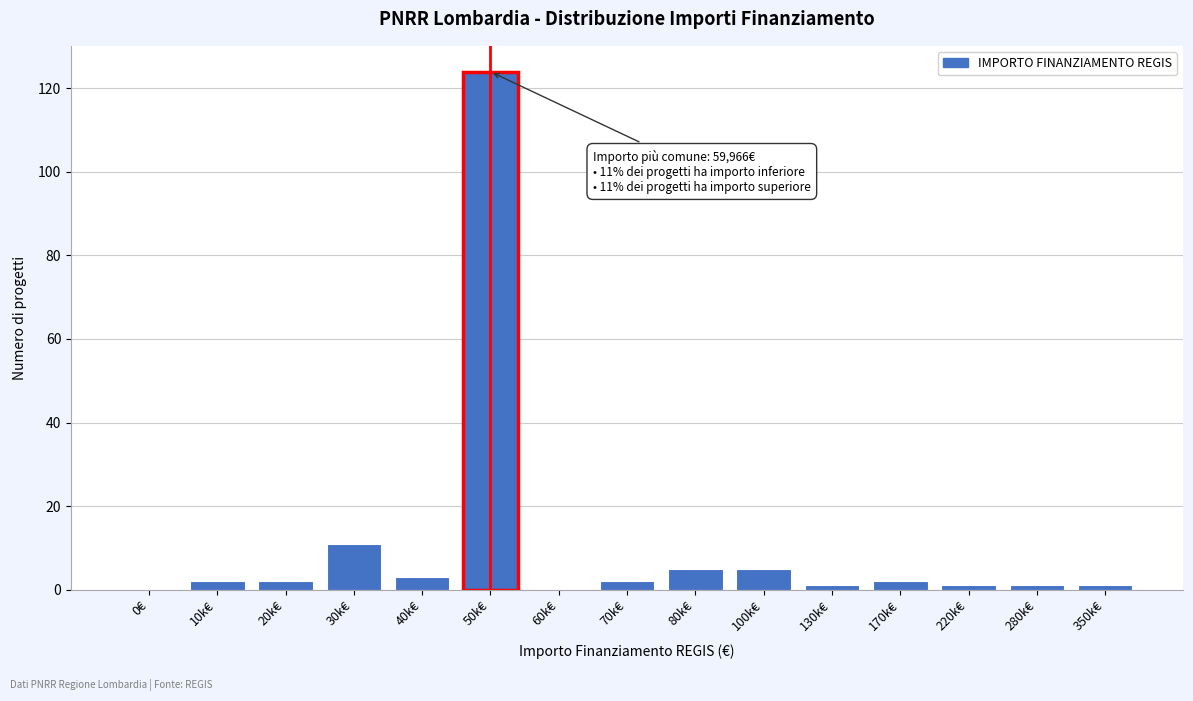

Reading right to left, what are all the values shown in this chart?

350k€=1	280k€=1	220k€=1	170k€=2	130k€=1	100k€=5	80k€=5	70k€=2	60k€=0	50k€=124	40k€=3	30k€=11	20k€=2	10k€=2	0€=0